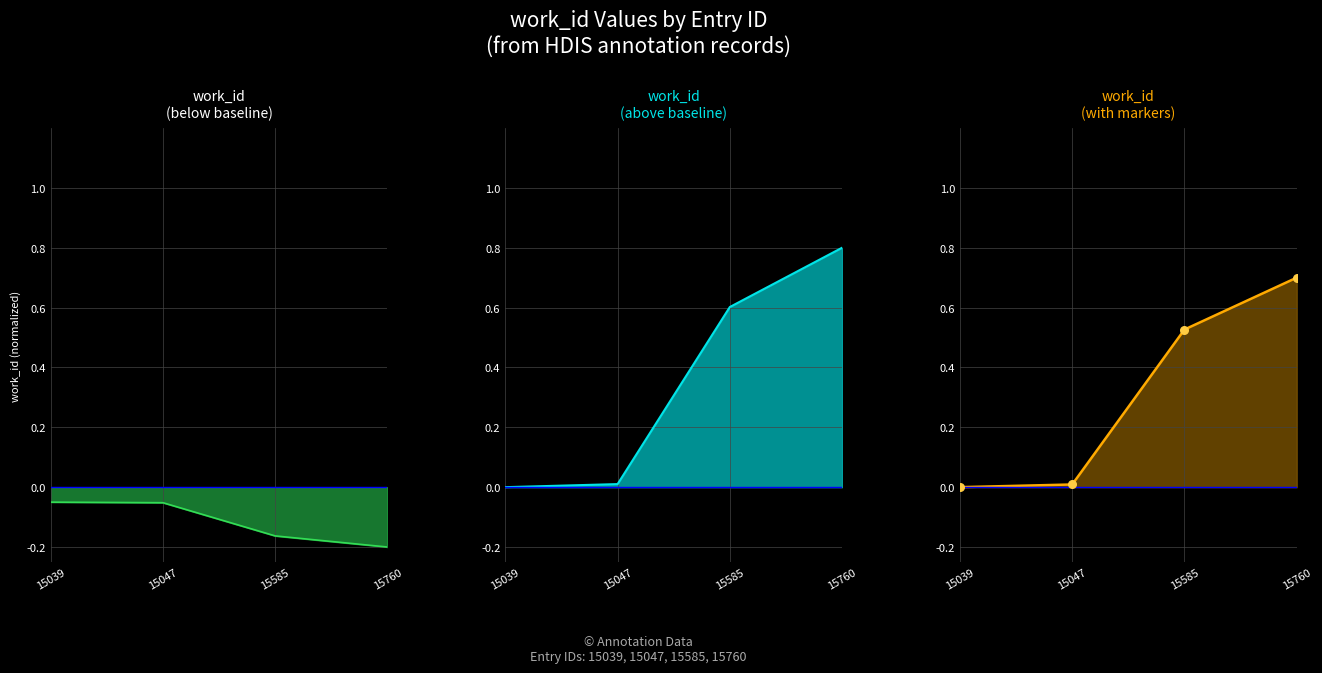

What is the change in value from 15047 to 15760?

-0.1